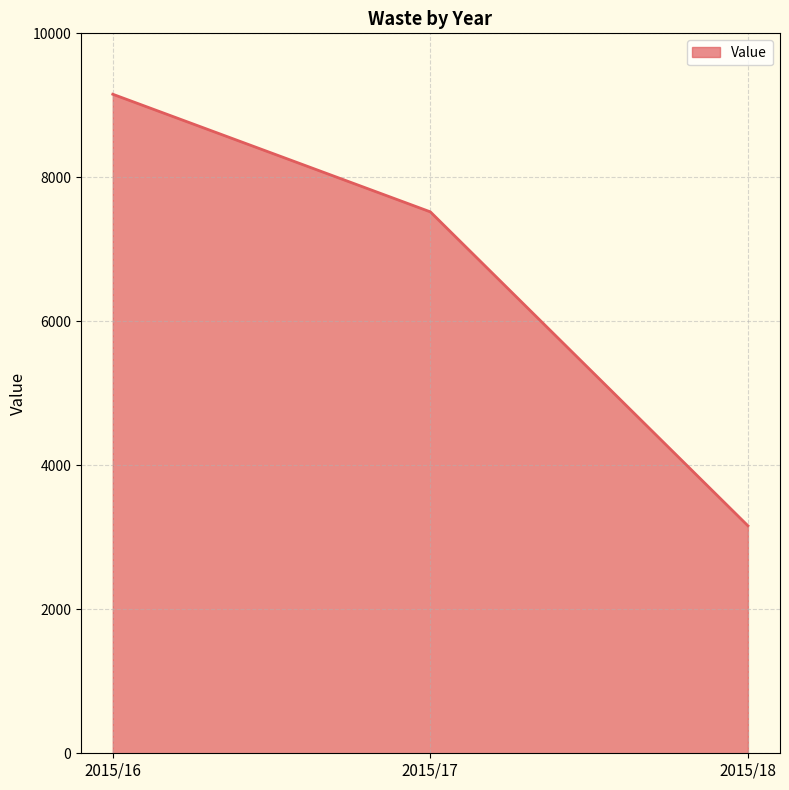

Reading left to right, what are all the values shown in this chart?

2015/16=9154.0	2015/17=7520.4	2015/18=3160.0